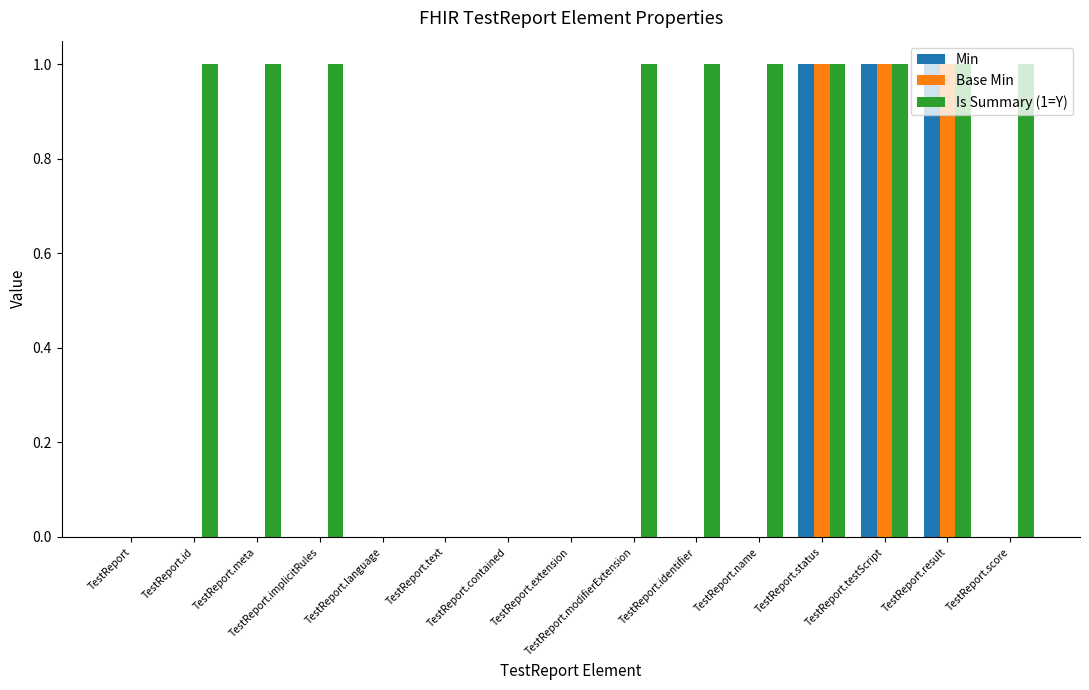

What is the sum of all Base Min values?

3